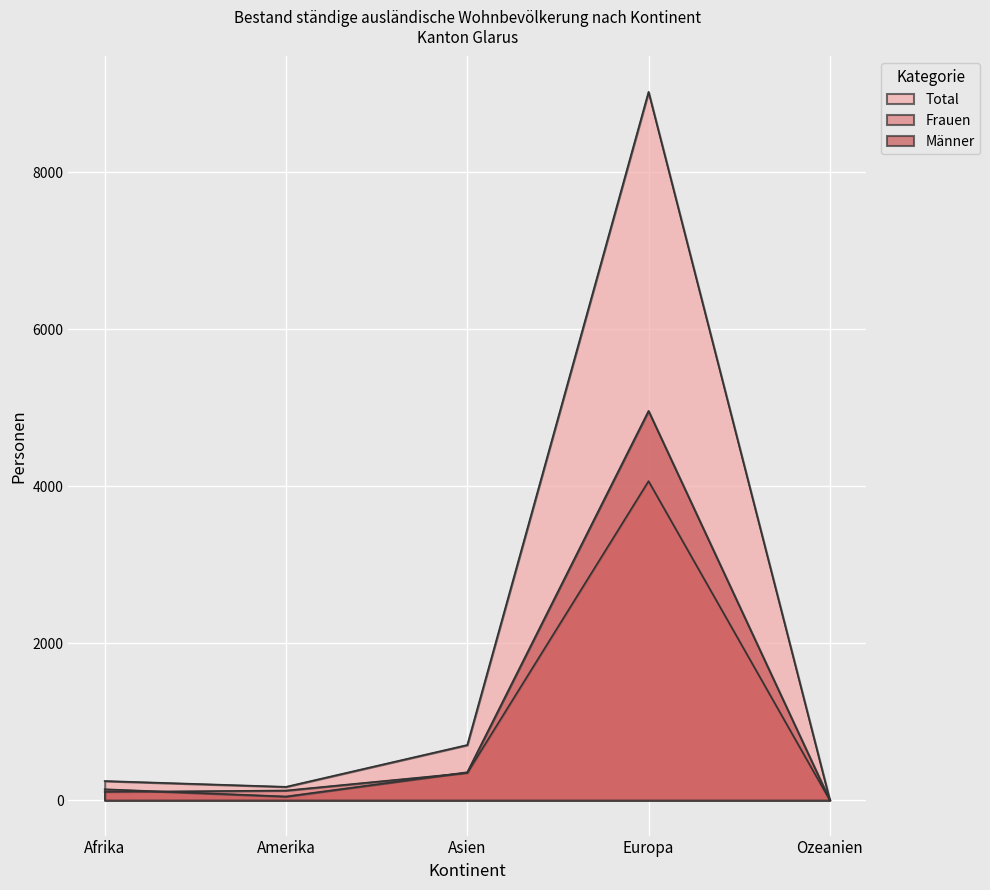

At Europa, list the series in order from smallest to largest.

Frauen, Männer, Total